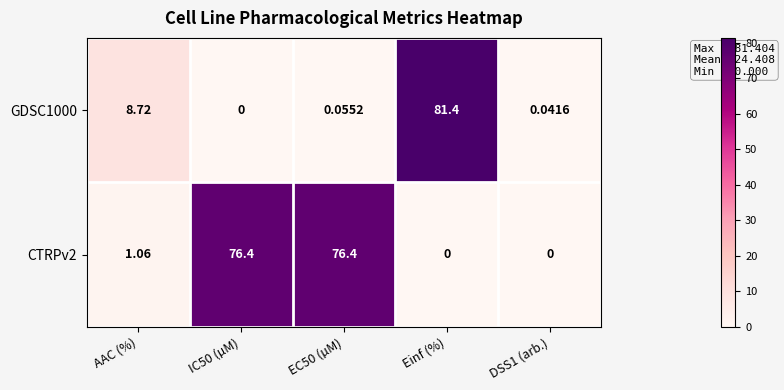

At which category does the chart reach its peak across all series?

Einf (%)